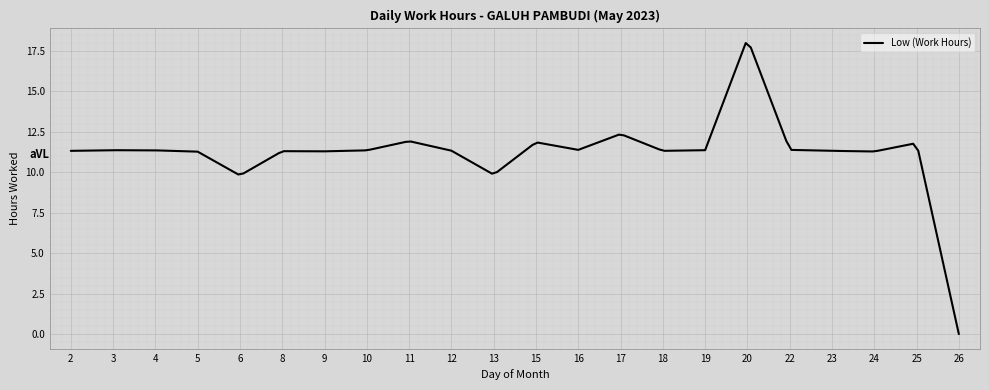

What is the greatest value displayed?

18.0